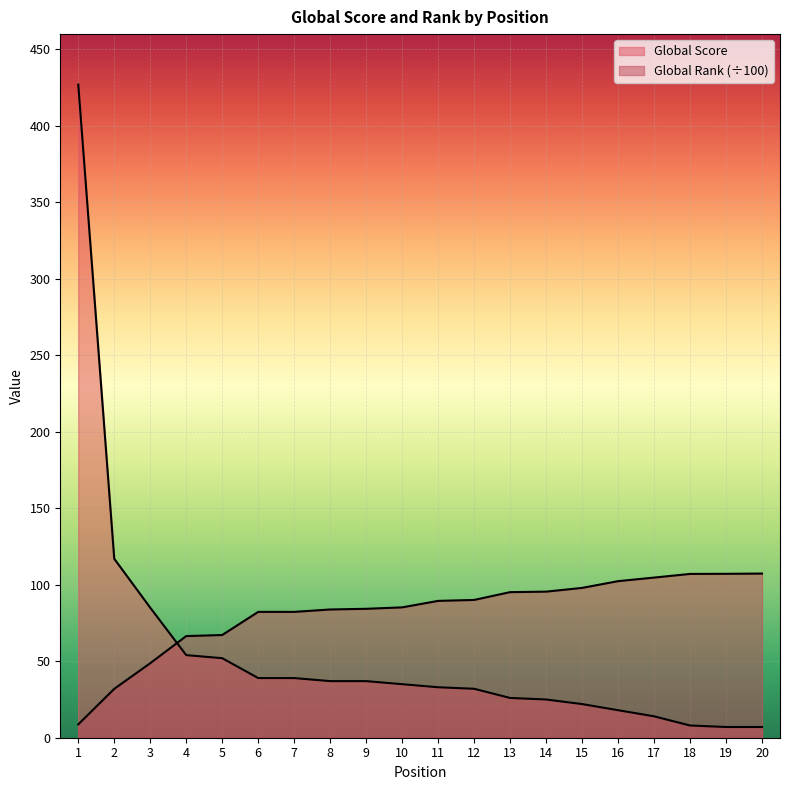

At 3, list the series in order from largest to smallest.

Global Score, Global Rank (scaled)